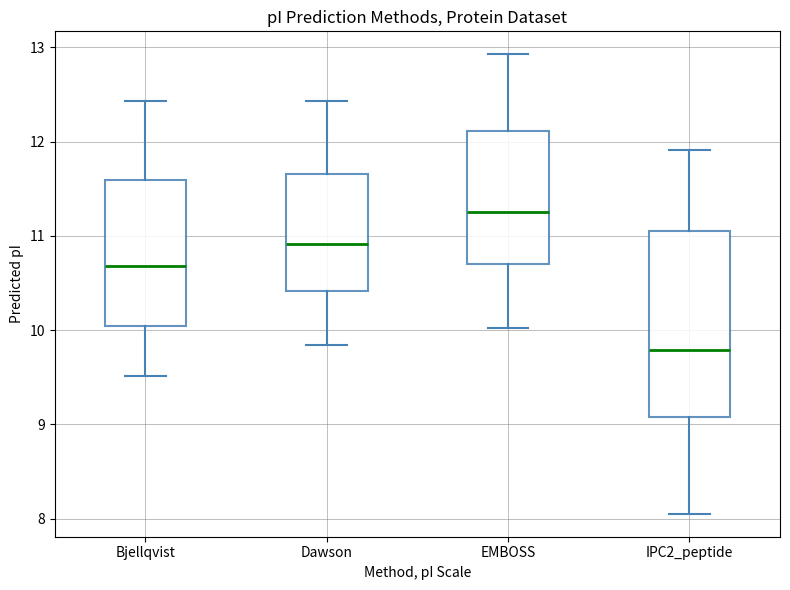

Which box's median line is the lowest?

IPC2_peptide